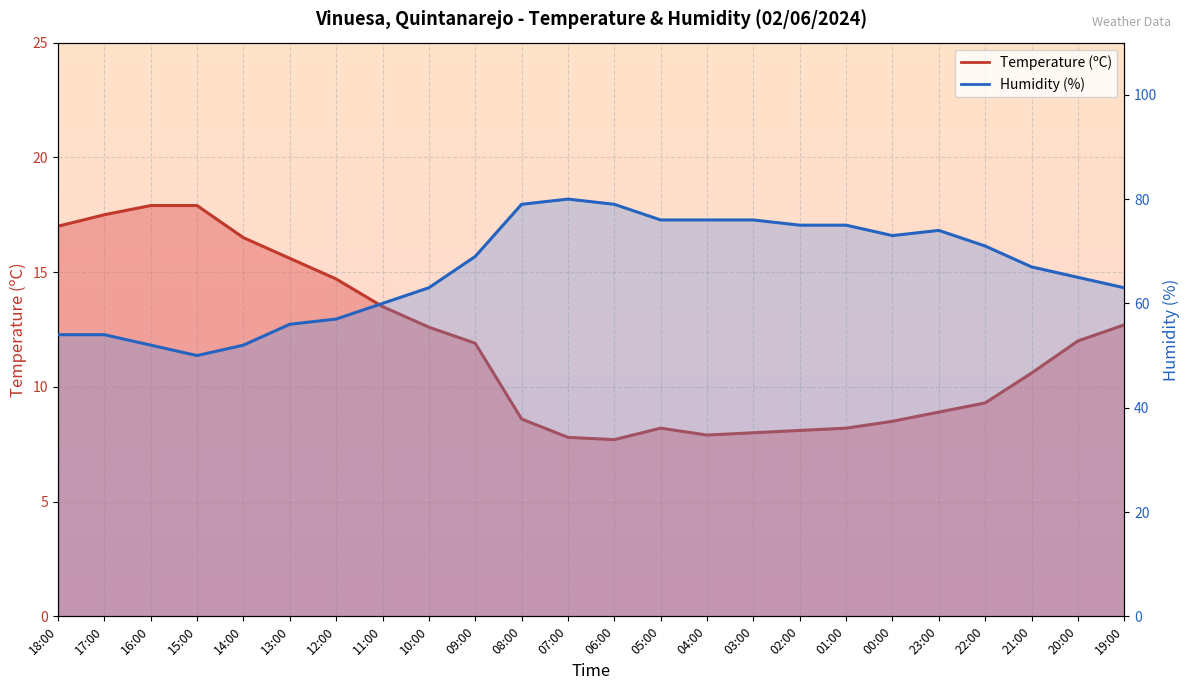

Reading right to left, extract all data points from this chart.

Temperature (ºC): 19:00=12.7	20:00=12.0	21:00=10.6	22:00=9.3	23:00=8.9	00:00=8.5	01:00=8.2	02:00=8.1	03:00=8.0	04:00=7.9	05:00=8.2	06:00=7.7	07:00=7.8	08:00=8.6	09:00=11.9	10:00=12.6	11:00=13.5	12:00=14.7	13:00=15.6	14:00=16.5	15:00=17.9	16:00=17.9	17:00=17.5	18:00=17.0
Humidity (%): 19:00=63.0	20:00=65.0	21:00=67.0	22:00=71.0	23:00=74.0	00:00=73.0	01:00=75.0	02:00=75.0	03:00=76.0	04:00=76.0	05:00=76.0	06:00=79.0	07:00=80.0	08:00=79.0	09:00=69.0	10:00=63.0	11:00=60.0	12:00=57.0	13:00=56.0	14:00=52.0	15:00=50.0	16:00=52.0	17:00=54.0	18:00=54.0